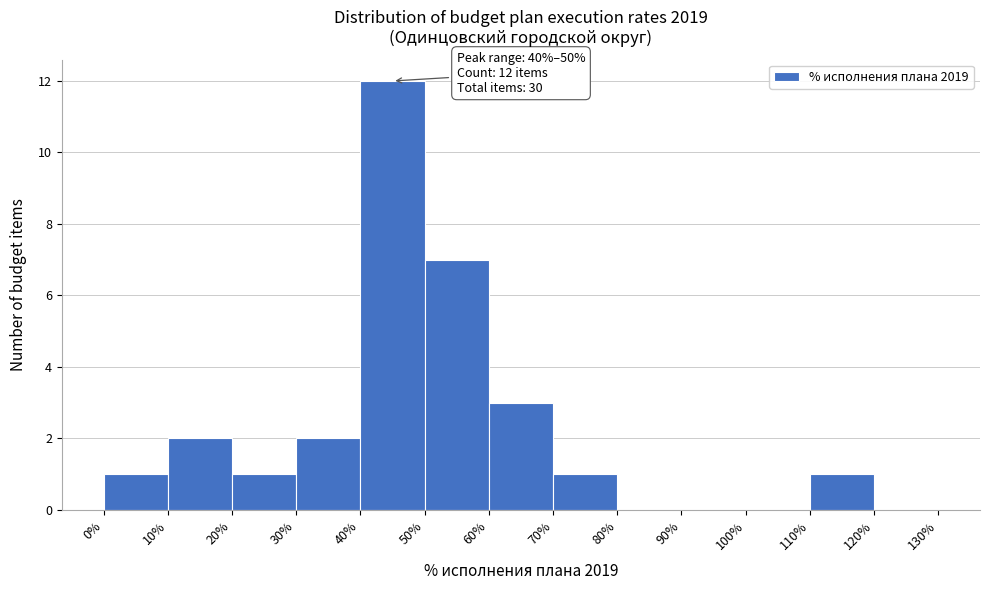

Over which range of the x-axis is the bar tallest?

40% to 50%